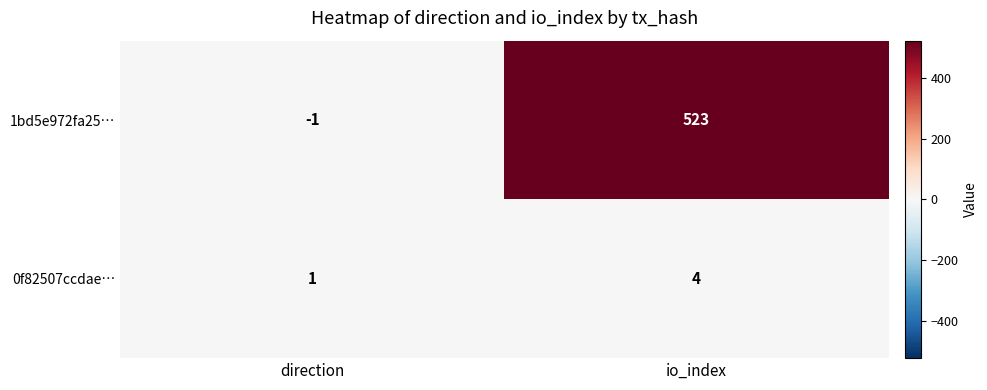

Rank the series by their maximum value, from highest to lowest.

1bd5e972fa25…, 0f82507ccdae…